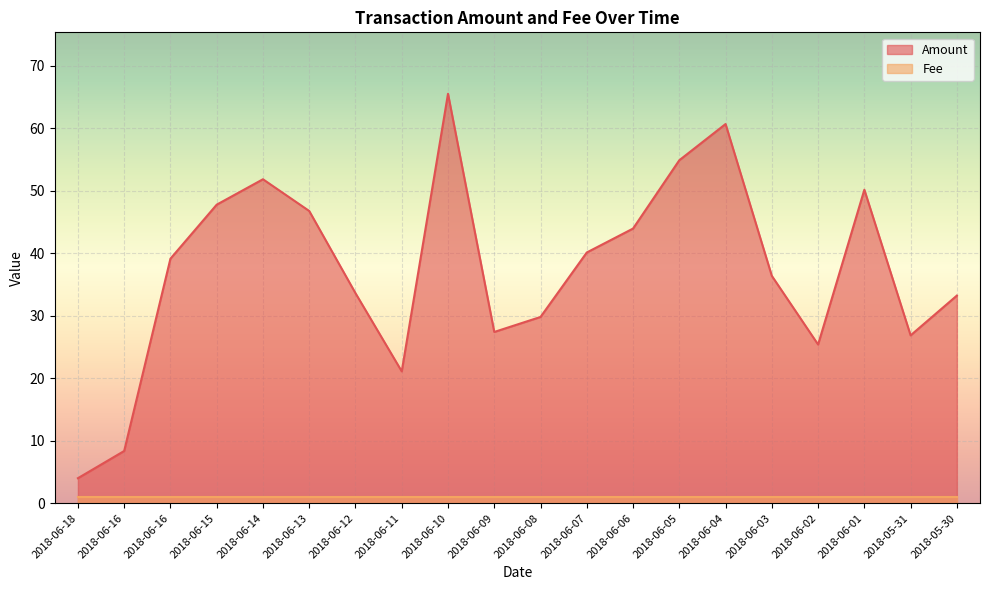

How many interior local peaks (higher than both neighbors) does the data have?

4